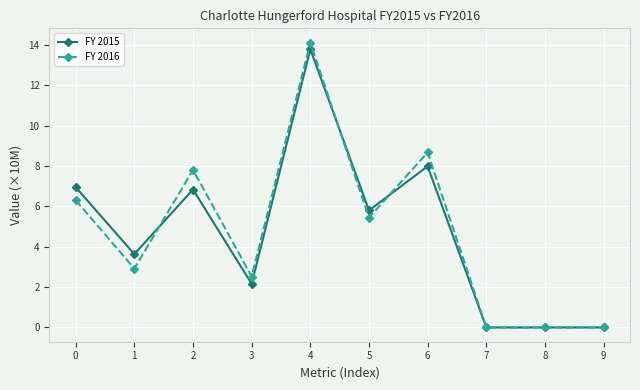

Which series has the largest range (max minus min)?

FY 2016